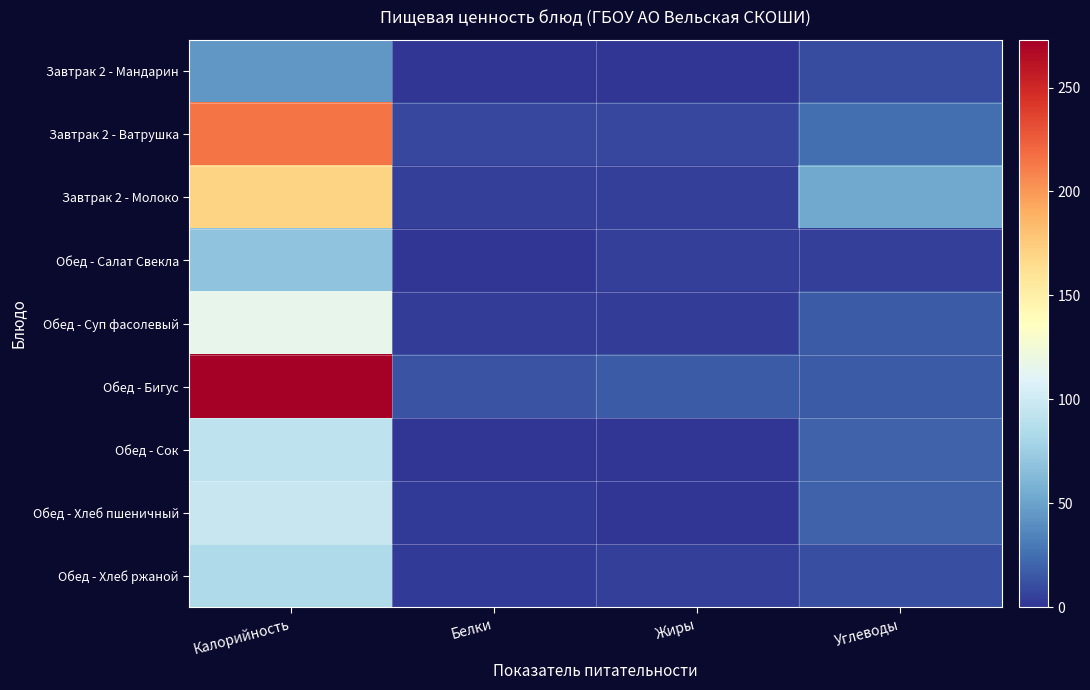

Rank the series at Калорийность from highest to lowest value.

Обед - Бигус, Завтрак 2 - Ватрушка, Завтрак 2 - Молоко, Обед - Суп фасолевый, Обед - Хлеб пшеничный, Обед - Сок, Обед - Хлеб ржаной, Обед - Салат Свекла, Завтрак 2 - Мандарин